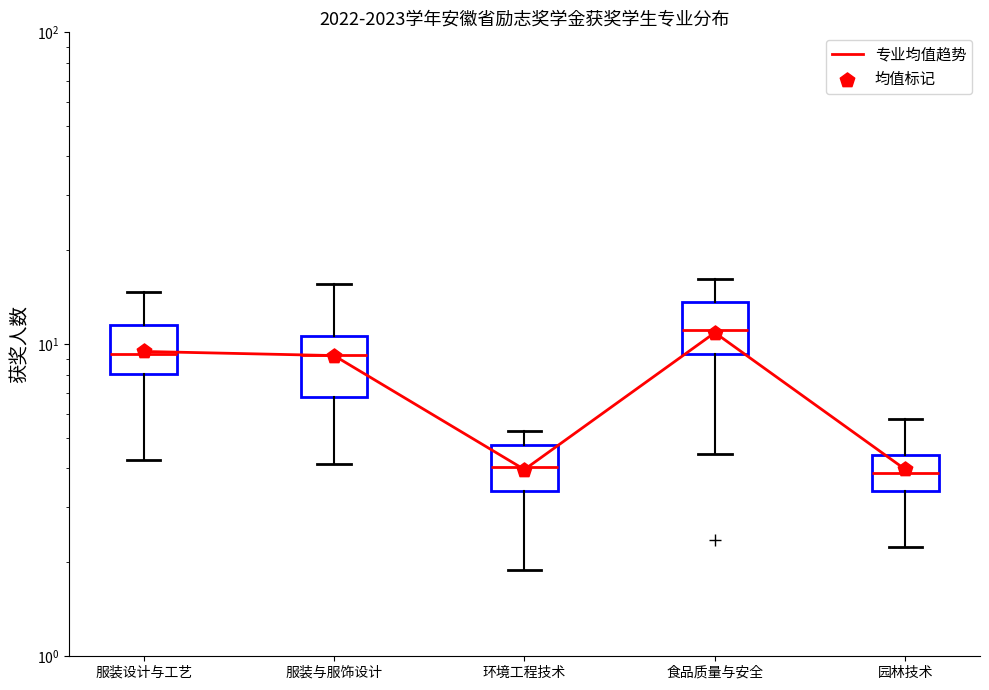

Which series reaches the maximum Y coordinate?

专业均值趋势